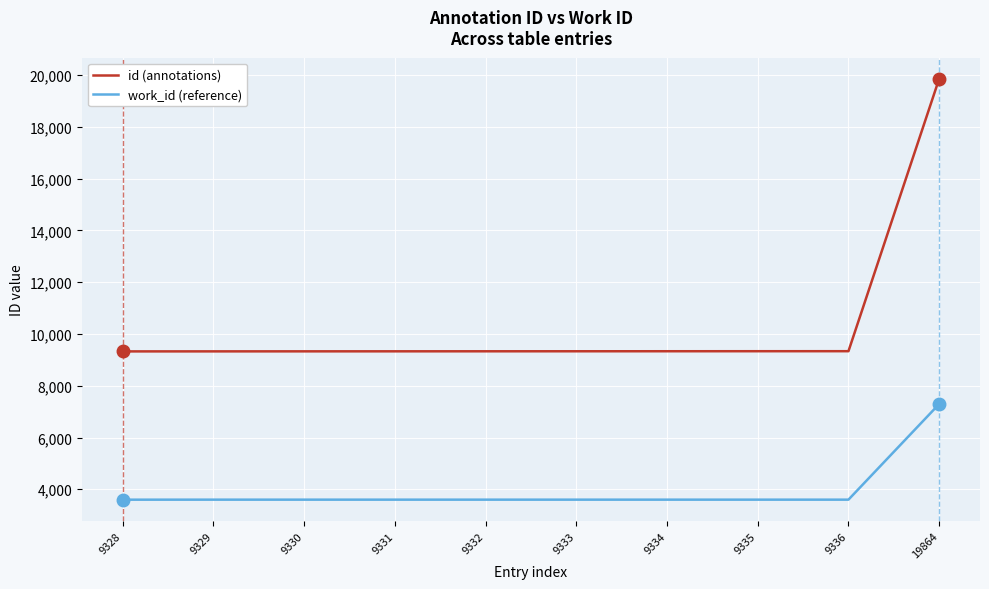

At which category is the sum across all series the highest?

19864